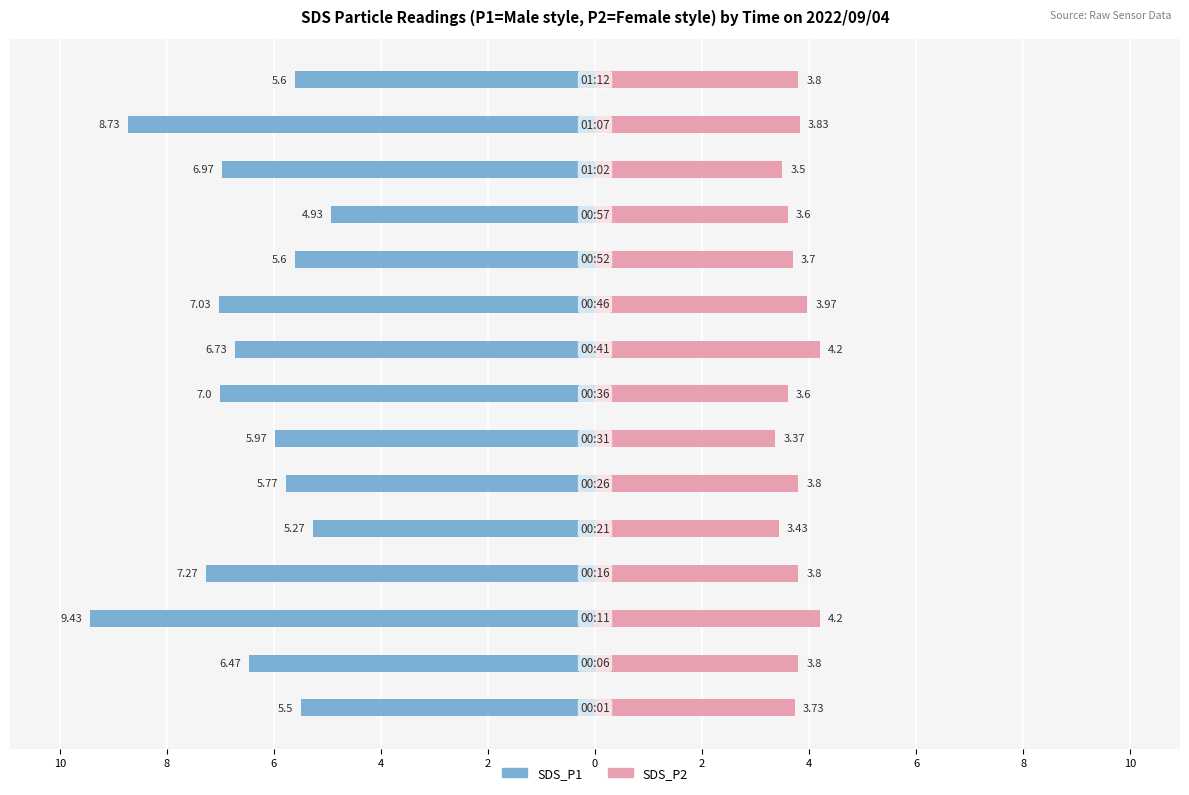

Which category has the highest value in the SDS_P1 series?

11